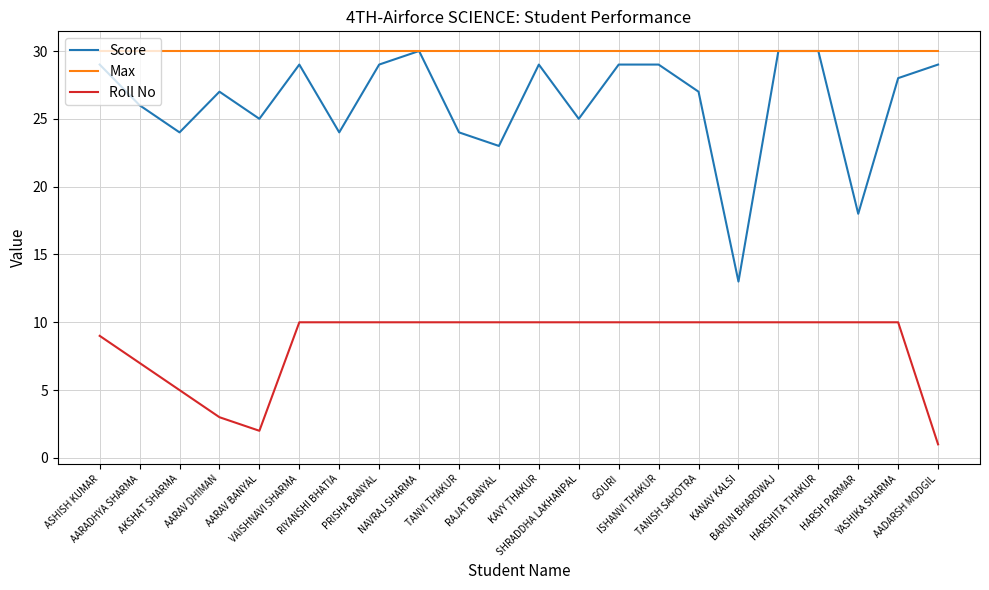

Rank the series by their average value, from highest to lowest.

Max, Score, Roll No